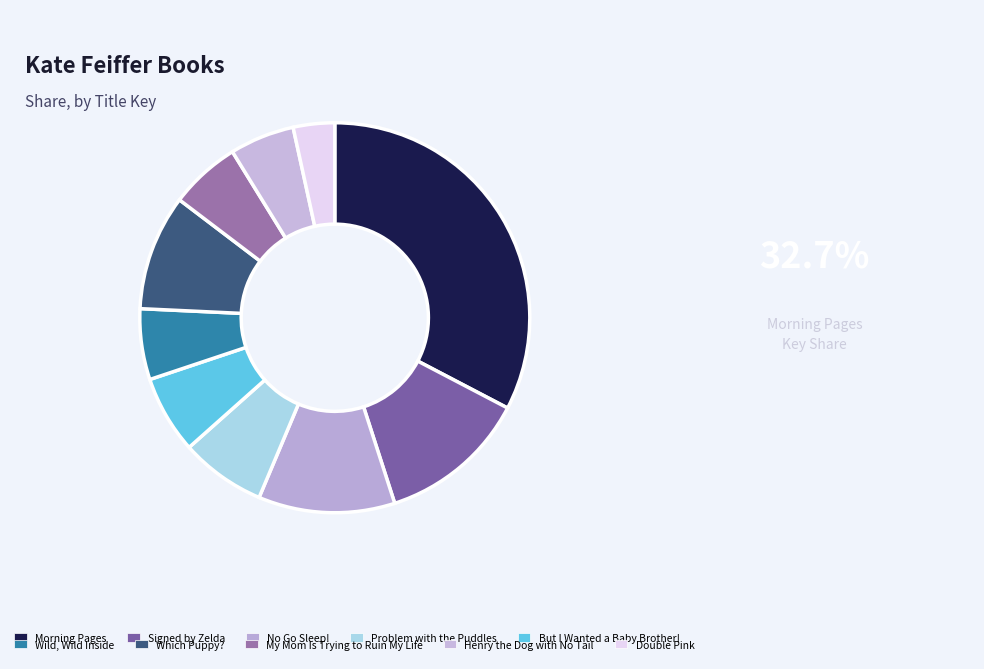

How many slices are in this pie chart?

10